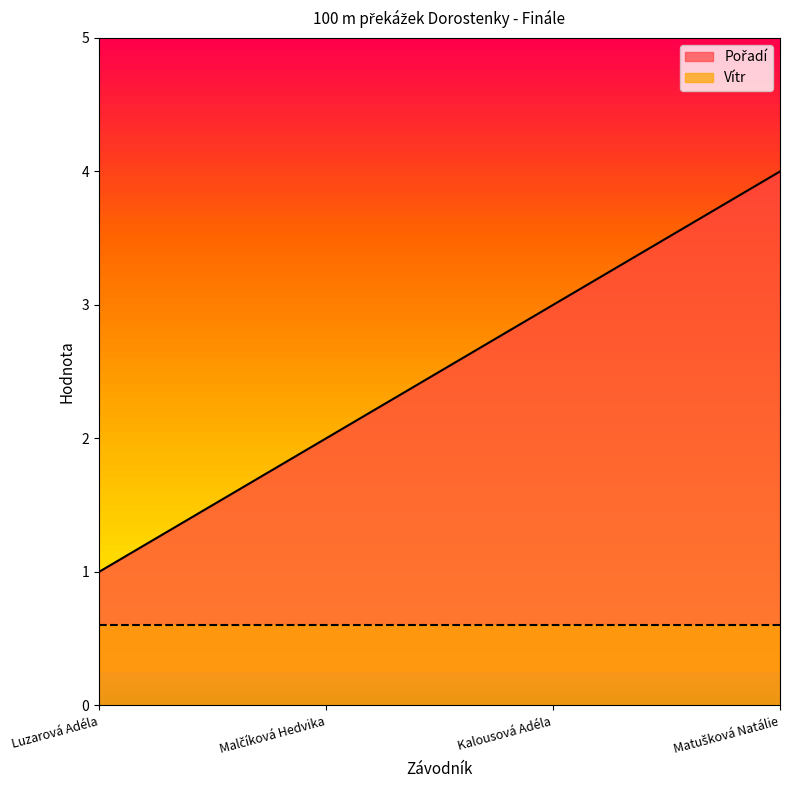

How many data points does each series have?

4